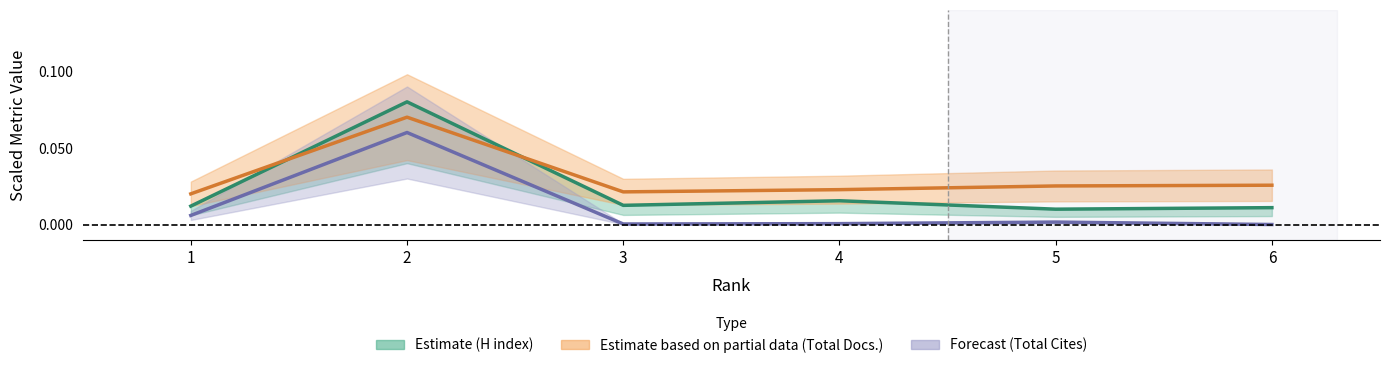

At which category is the sum across all series the highest?

2